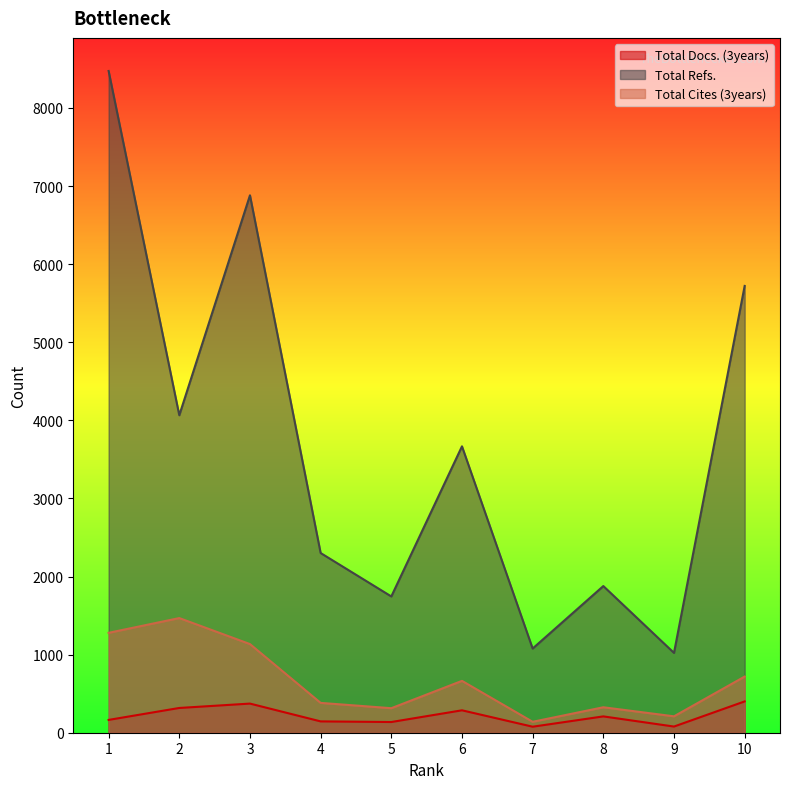

At which label does Total Refs. first exceed 3667?

1